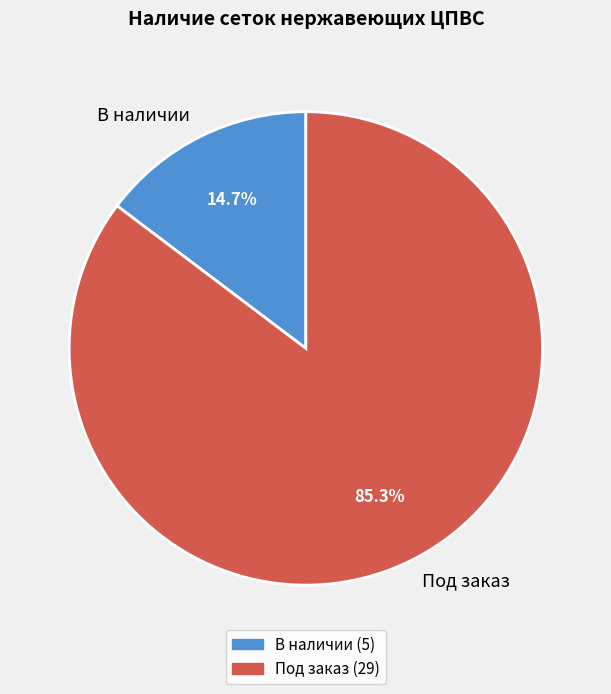

Rank the categories by value from lowest to highest.

В наличии, Под заказ